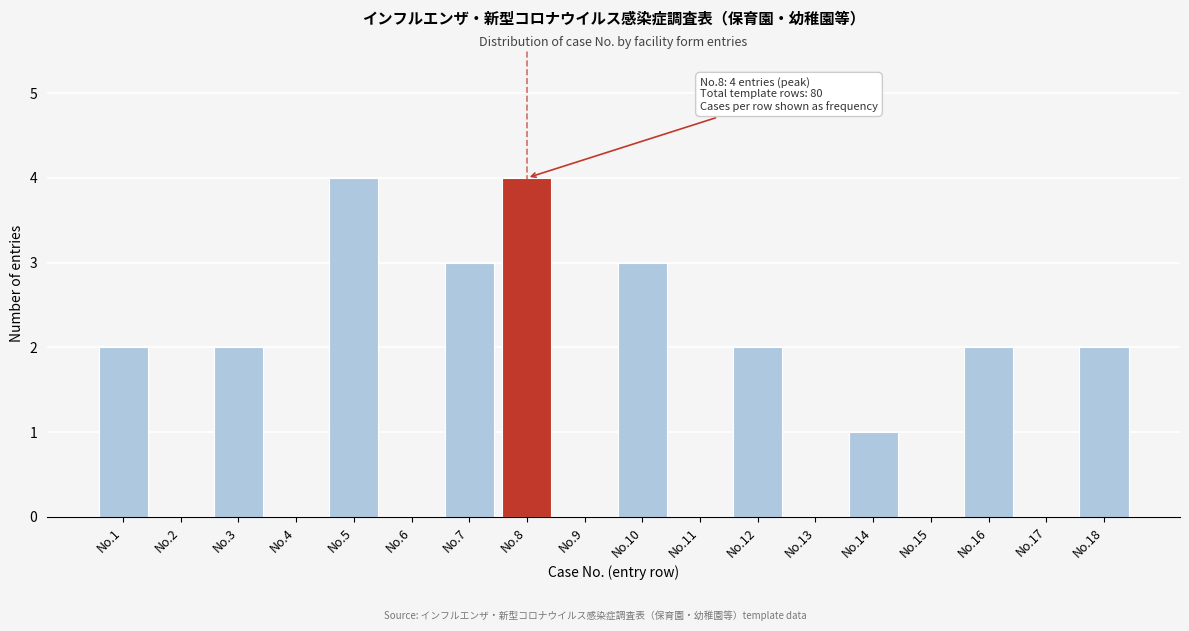

Reading left to right, list all the values displayed in this chart.

No.1=2	No.2=0	No.3=2	No.4=0	No.5=4	No.6=0	No.7=3	No.8=4	No.9=0	No.10=3	No.11=0	No.12=2	No.13=0	No.14=1	No.15=0	No.16=2	No.17=0	No.18=2